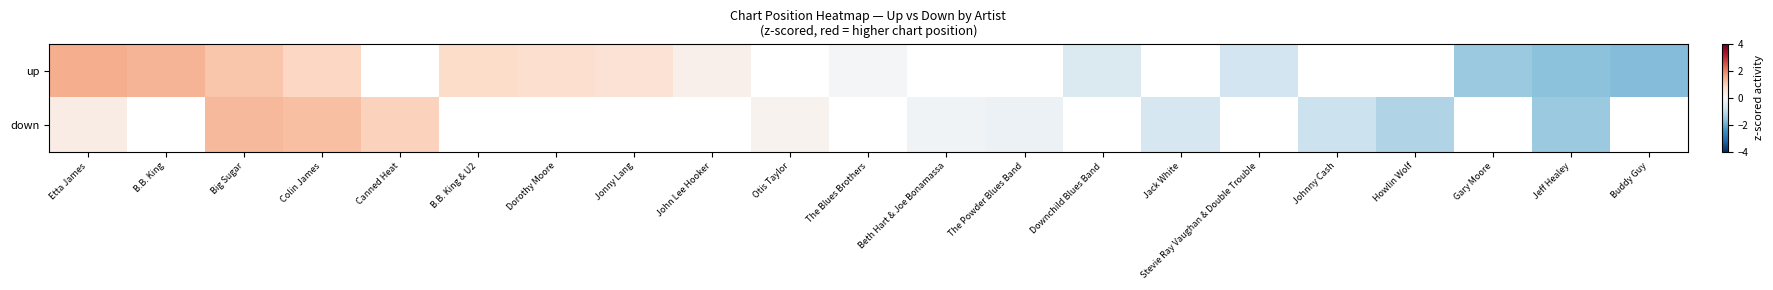

Rank the series by their average value, from highest to lowest.

up, down